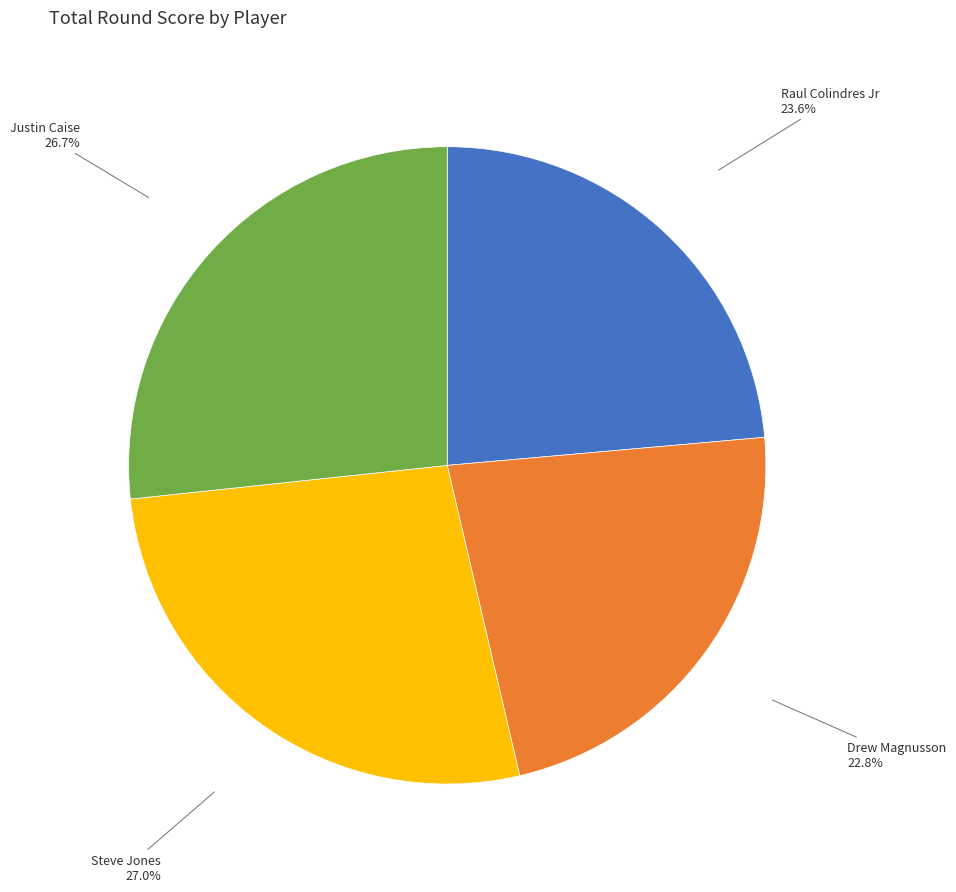

Is there any slice that represents more than half of the pie?

No